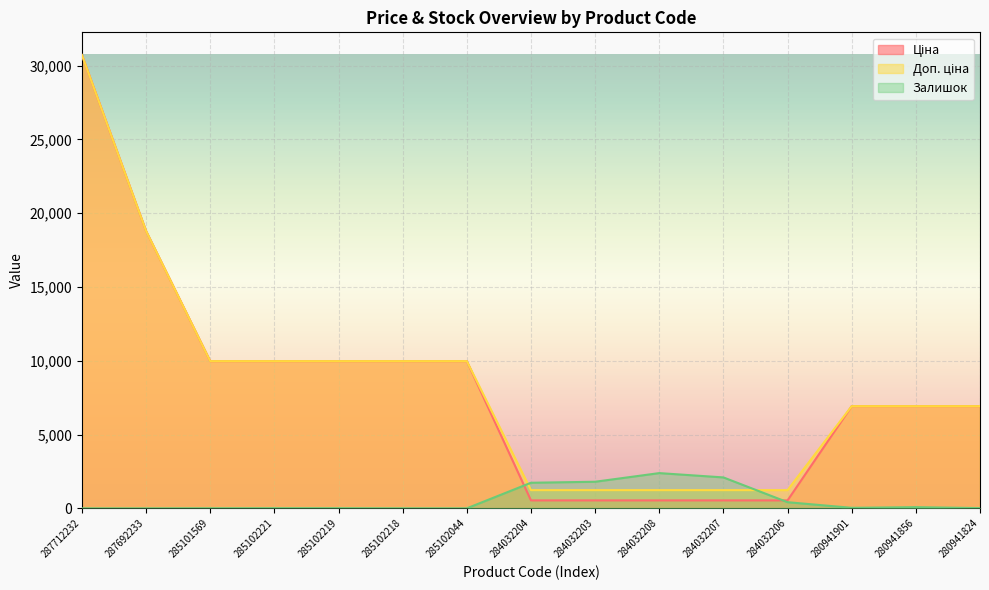

Which category has the lowest value in the Ціна series?

284032204